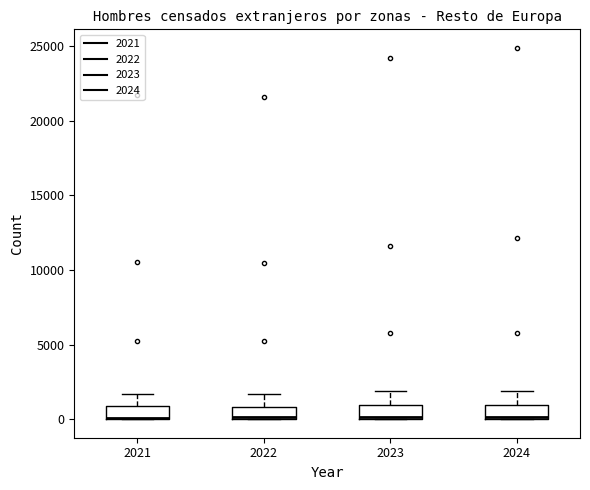

Reading left to right, read every box against the y-axis: the position of its median line, the range the box covers, and the ends of its whiskers. The values are not printed on the chart, so give them approximately, as read against the axis.

2021: median 0 (drawn on the box's lower edge), box 0 to 1000, whiskers 0 to 1500
2022: median 0 (drawn on the box's lower edge), box 0 to 1000, whiskers 0 to 1500
2023: median 0, box 0 to 1000, whiskers 0 to 2000
2024: median 0 (drawn on the box's lower edge), box 0 to 1000, whiskers 0 to 2000